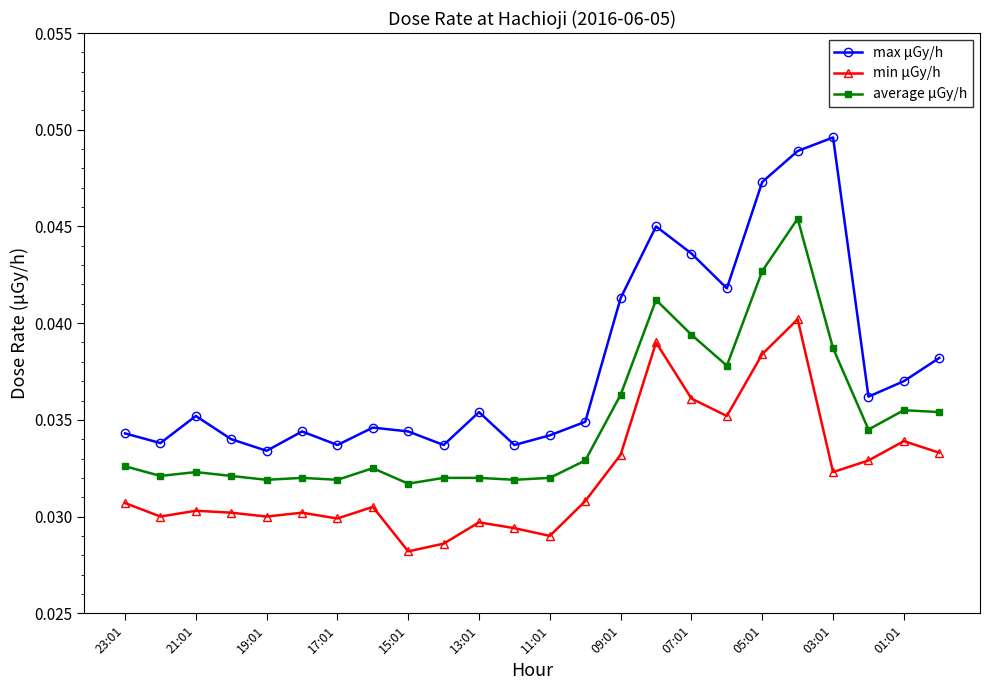

Which series has the largest range (max minus min)?

max μGy/h